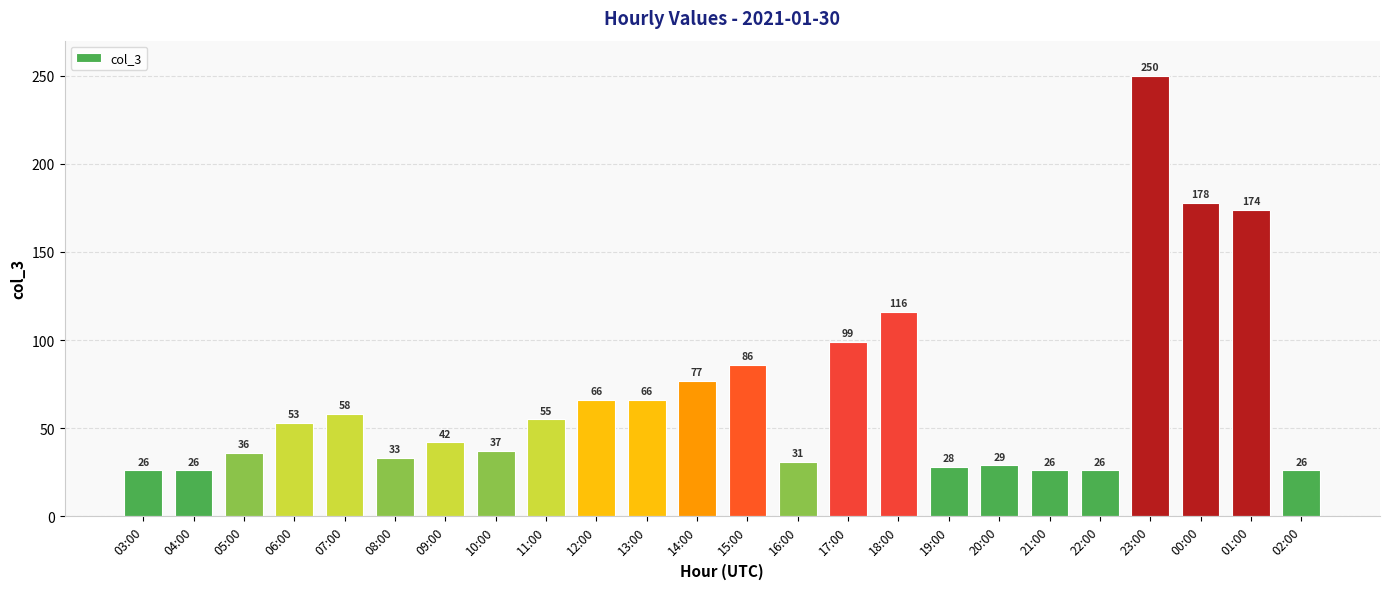

What is the sum of the values at 22:00 and 04:00?

52